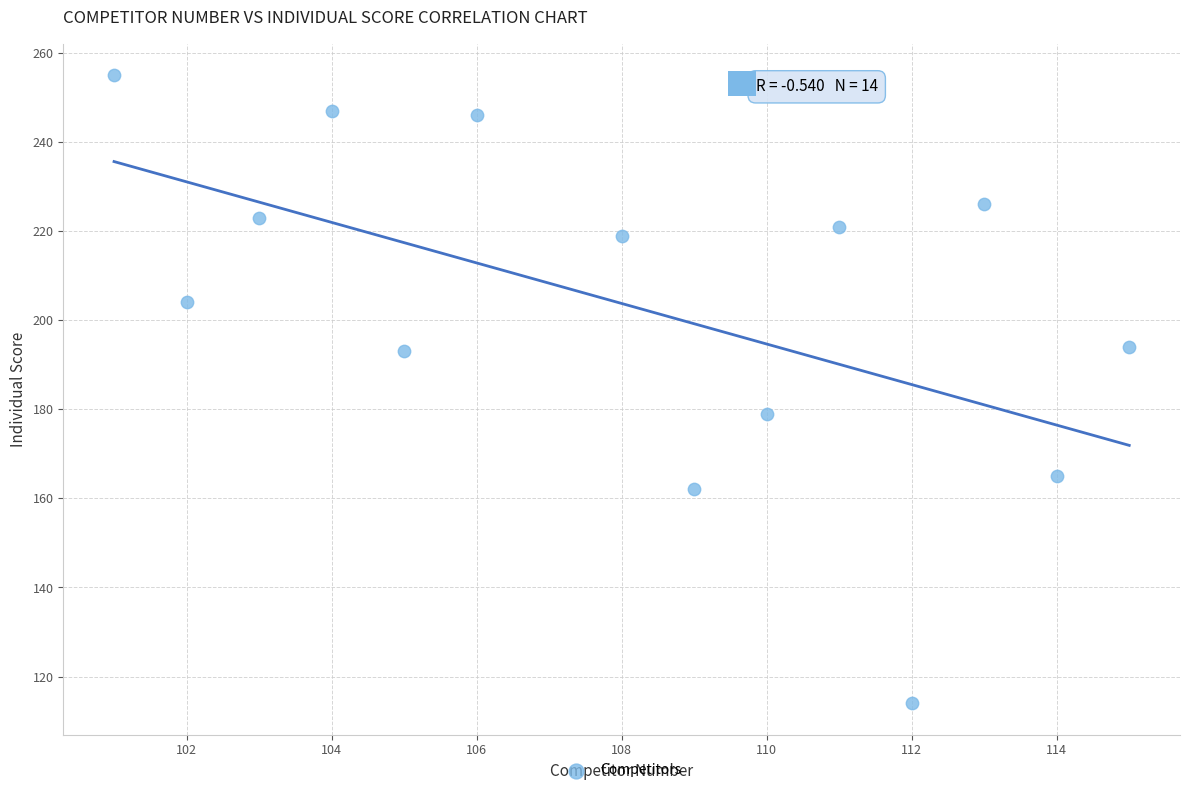

What Y value in the scatter plot is closest to 184?

179